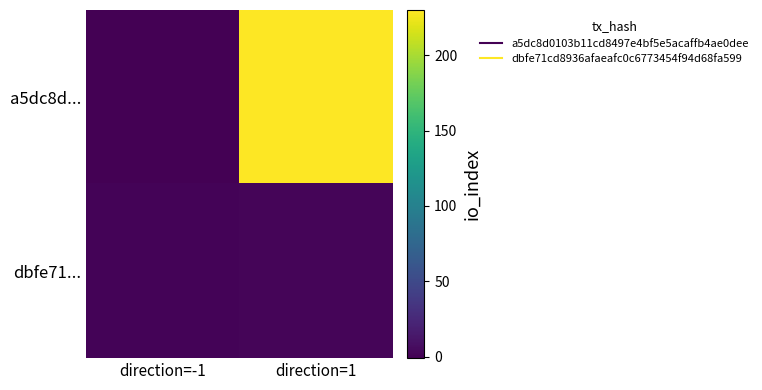

Which series has the largest total across all categories?

a5dc8d...